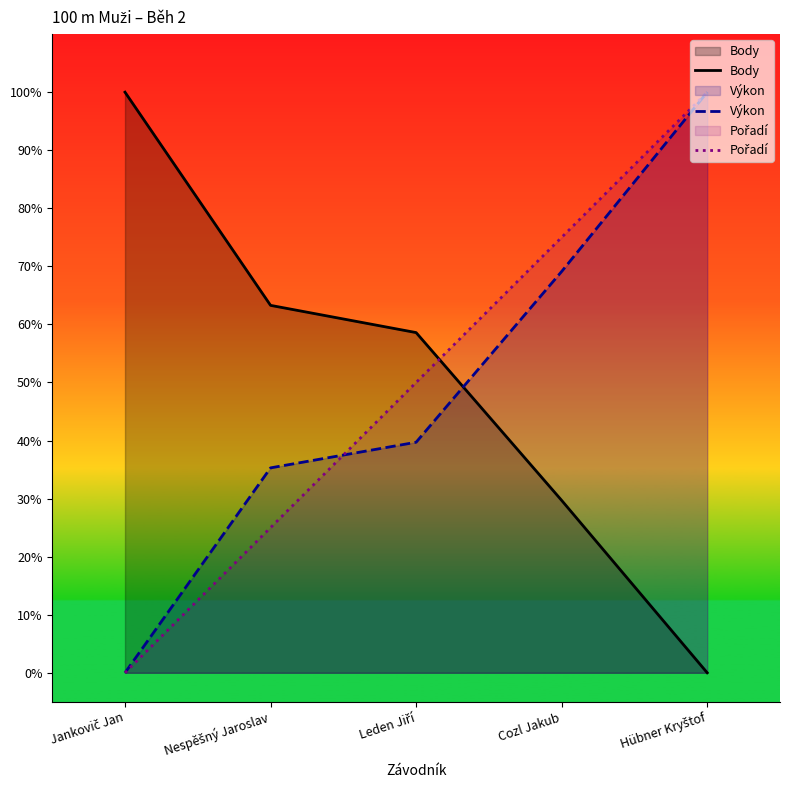

At which label is Výkon closest to 50?

Leden Jiří